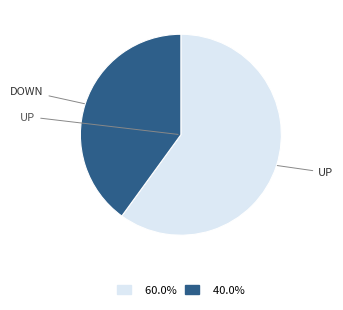

Approximately how many times larger is the value at 40.0% compared to 60.0%?

0.7